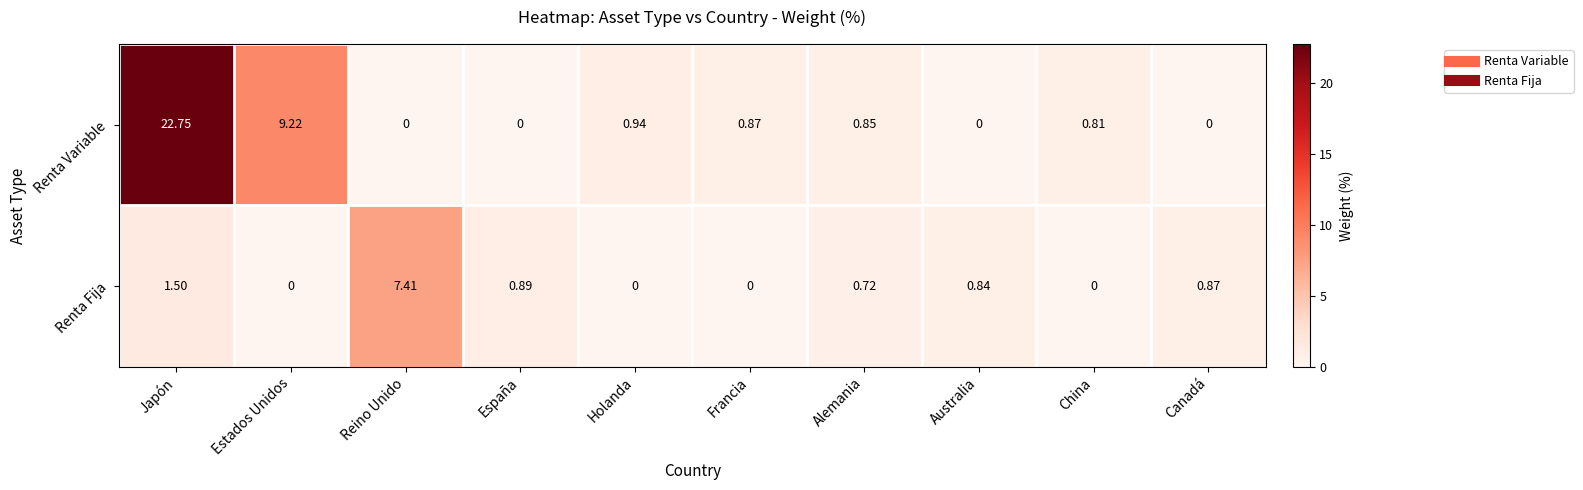

At which label is Renta Fija closest to 3?

Japón